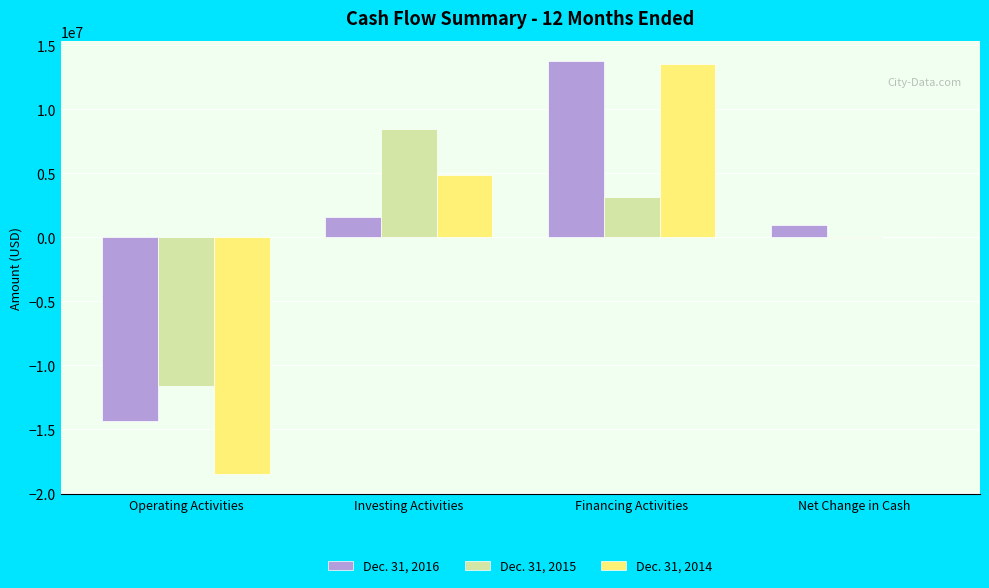

Is the value of Dec. 31, 2014 at Net Change in Cash greater than the value of Dec. 31, 2016 at Financing Activities?

No